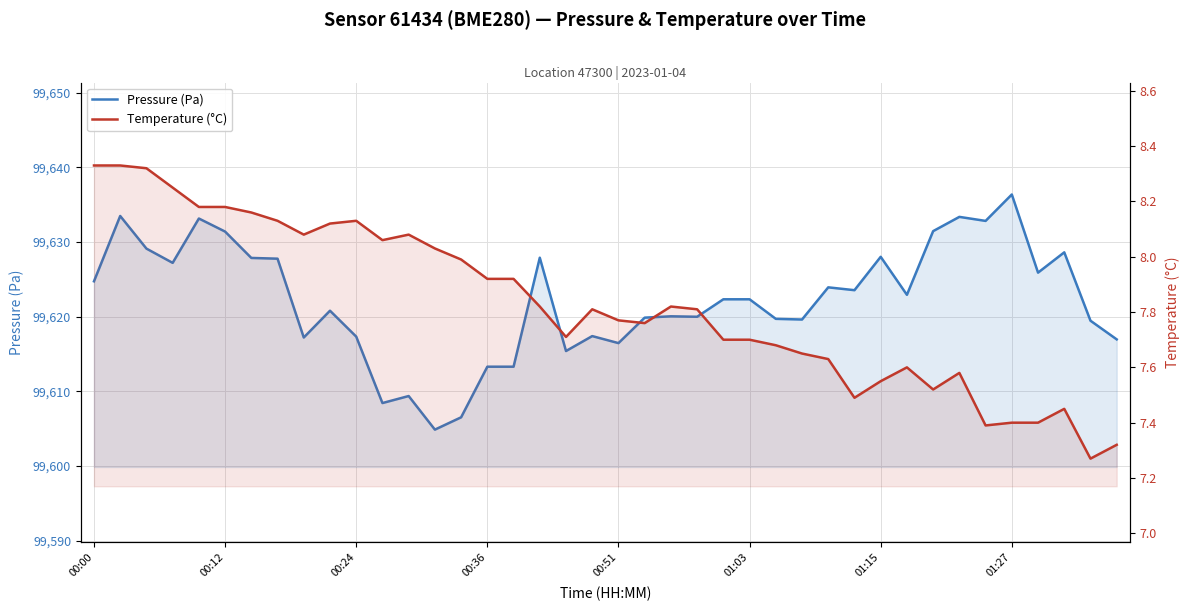

What is the sum of all Temperature (°C) values?

313.0